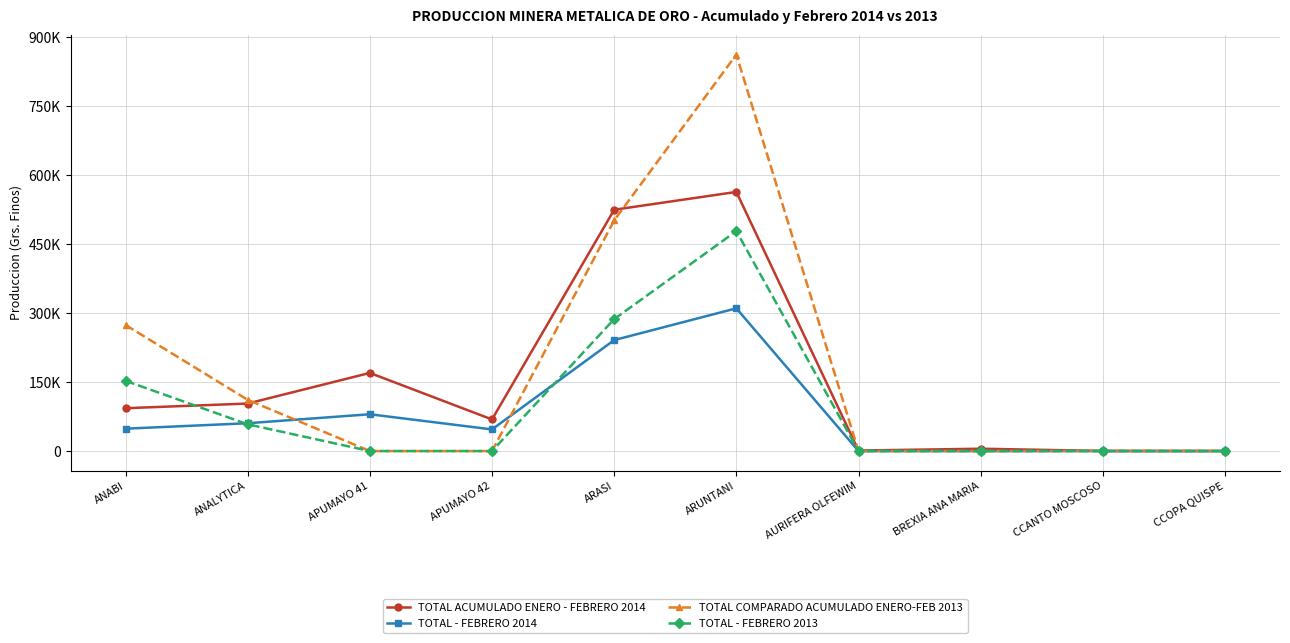

At which label does TOTAL - FEBRERO 2014 reach its peak?

ARUNTANI